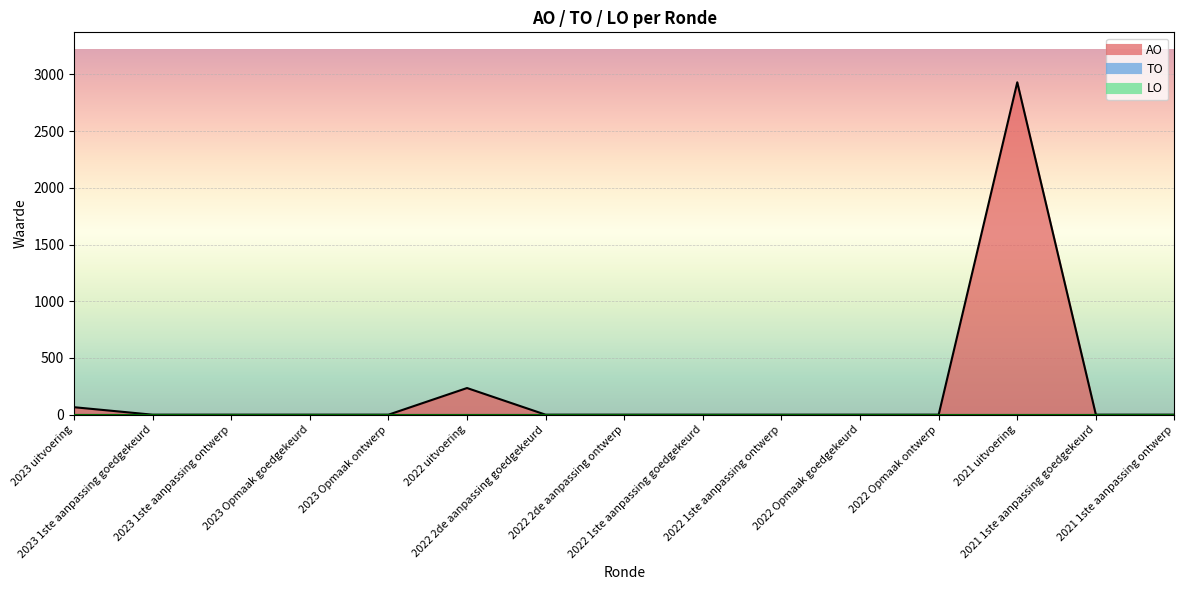

What is the label of the 15th point from the right?

2023 uitvoering